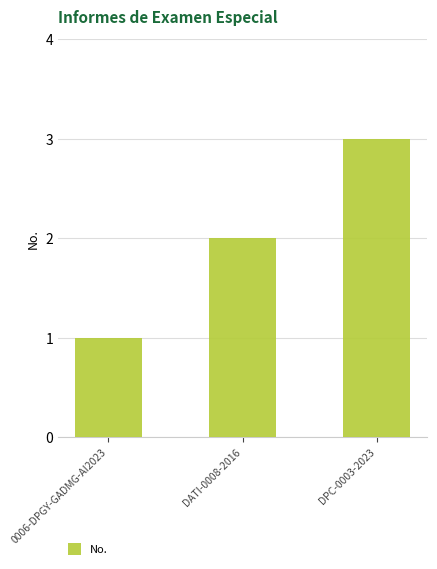

What position from the left is 0006-DPGY-GADMG-AI2023?

1